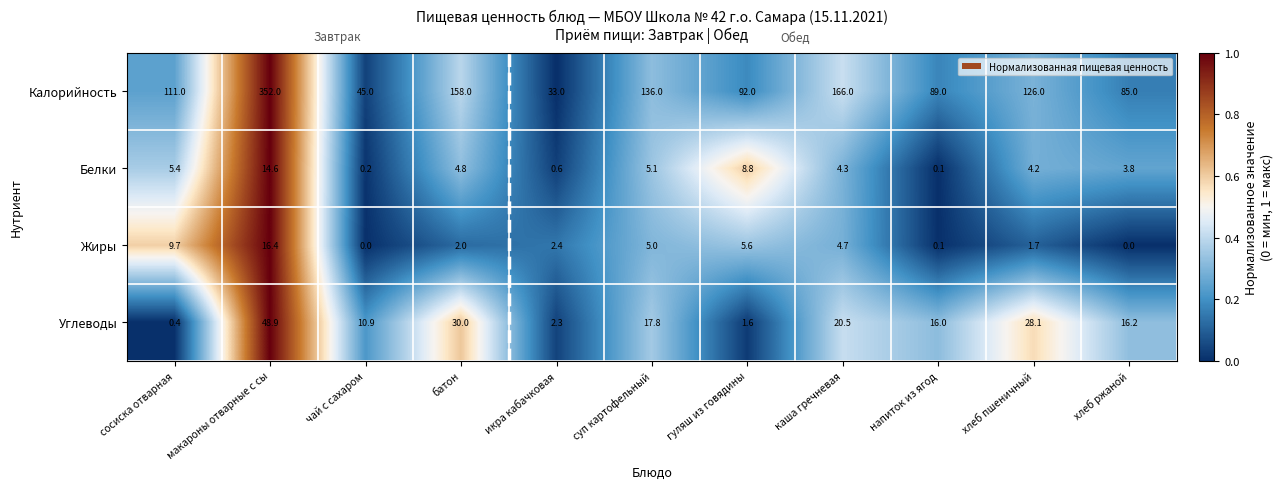

Which series has the largest range (max minus min)?

Калорийность